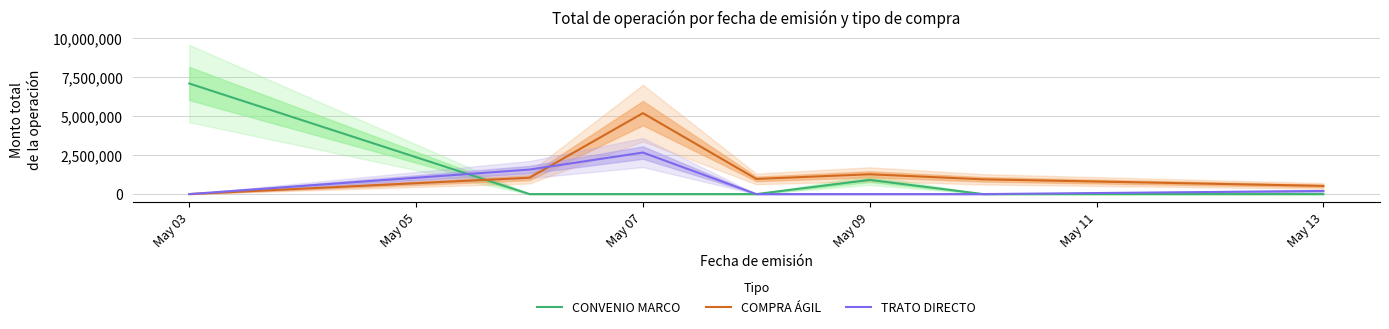

What is the value of the COMPRA ÁGIL point at the 6th from the left?

947882.6